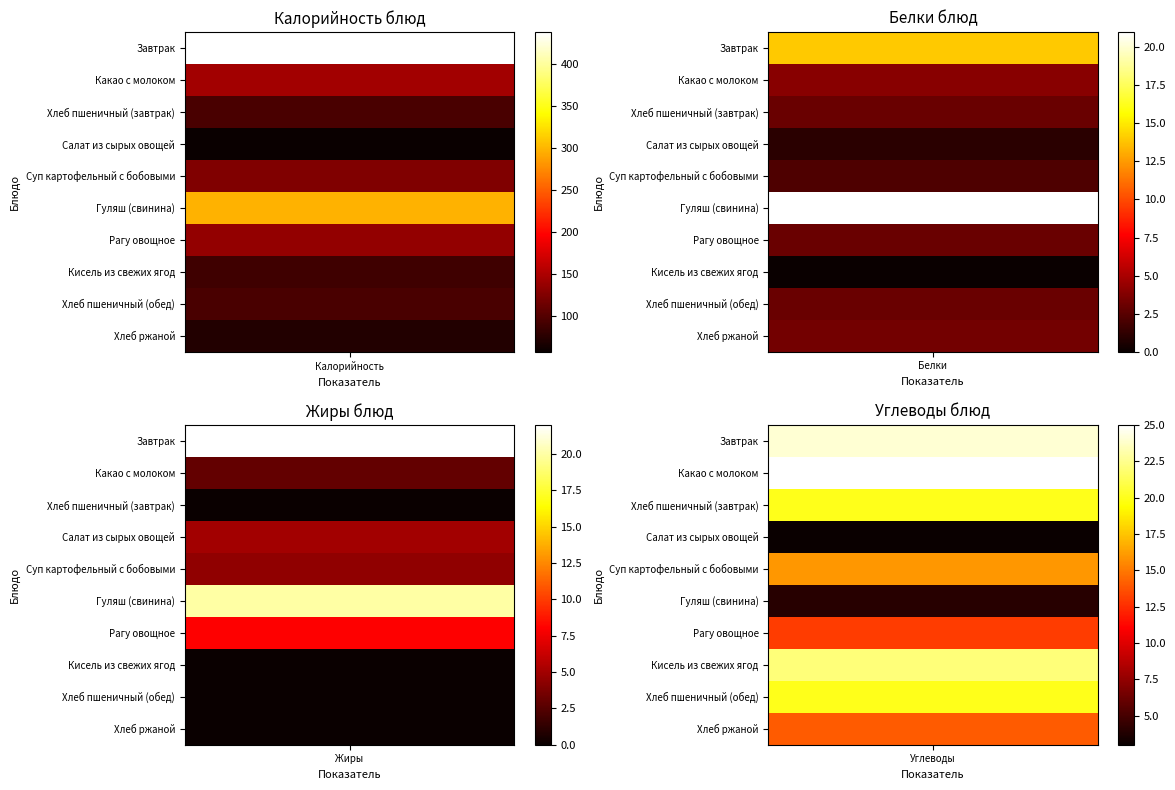

What is the sum of all Хлеб пшеничный (завтрак) values?

117.0